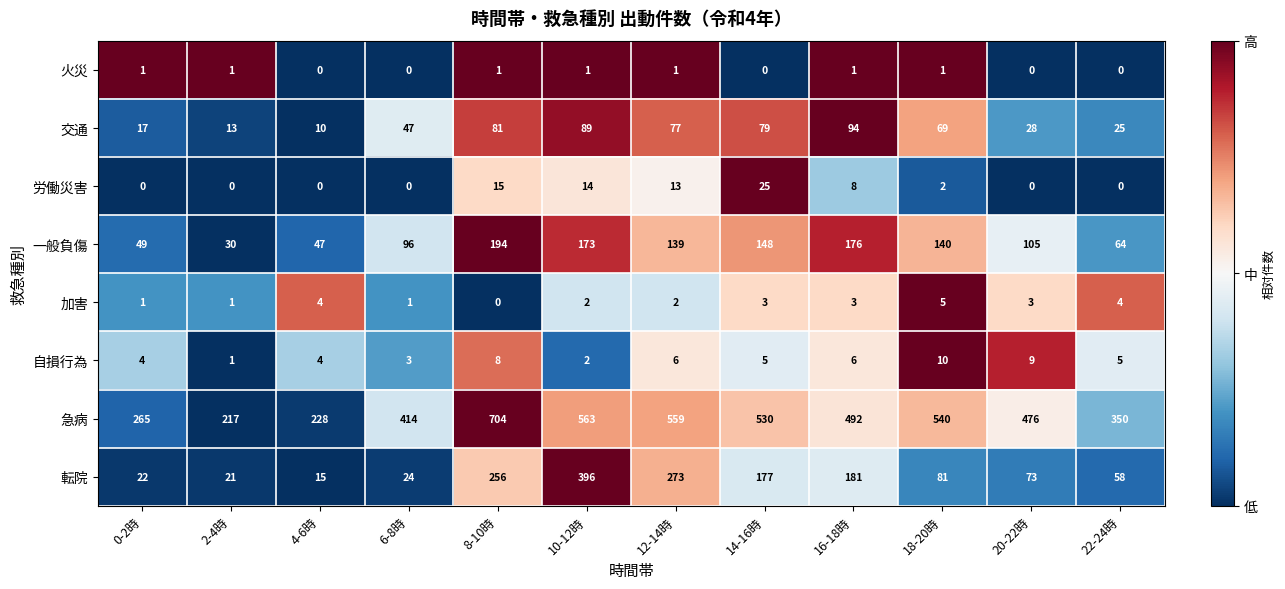

True or false: 自損行為 has a value of 3 at 20-22時.

False